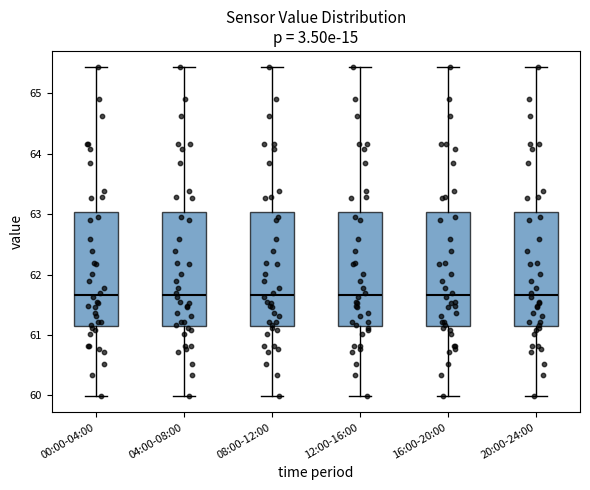

Reading left to right, transcribe this box plot: for each box, give where its median line is, the range the box spans, and where its two whiskers end, as read against the y-axis. The values are not printed on the chart, so give them approximately, as read against the axis.

00:00-04:00: median 61.7, box 61.2 to 63.0, whiskers 60.0 to 65.4
04:00-08:00: median 61.7, box 61.2 to 63.0, whiskers 60.0 to 65.4
08:00-12:00: median 61.7, box 61.2 to 63.0, whiskers 60.0 to 65.4
12:00-16:00: median 61.7, box 61.2 to 63.0, whiskers 60.0 to 65.4
16:00-20:00: median 61.7, box 61.2 to 63.0, whiskers 60.0 to 65.4
20:00-24:00: median 61.7, box 61.2 to 63.0, whiskers 60.0 to 65.4